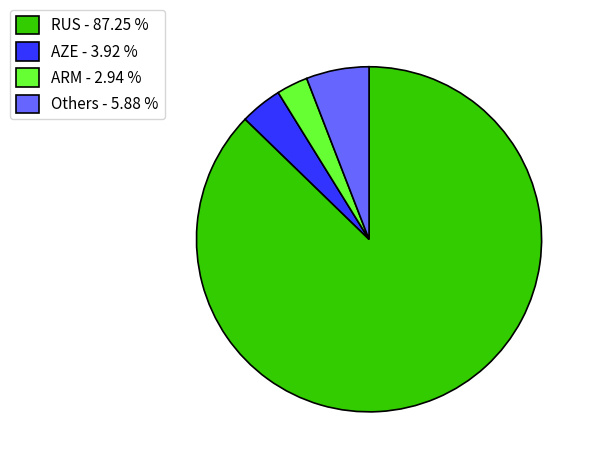

Which category has the smallest portion of the pie?

ARM - 2.94 %